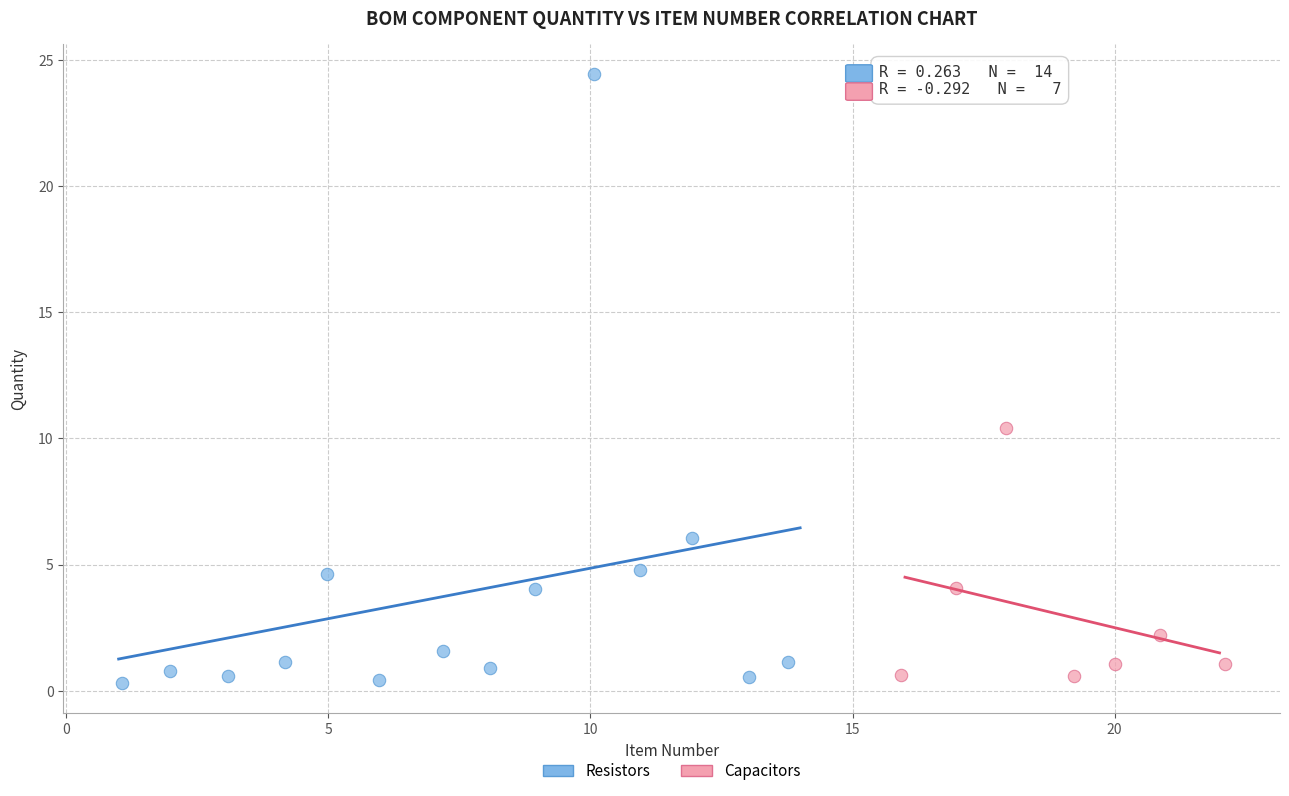

Which series contains the highest Y value?

Resistors